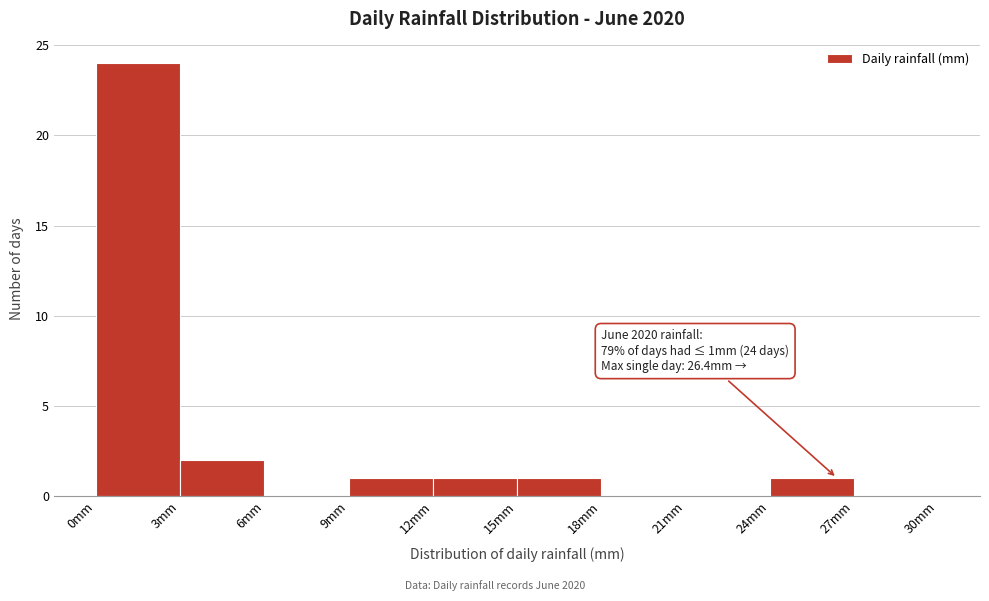

Which range on the x-axis has the tallest bar?

0 to 3